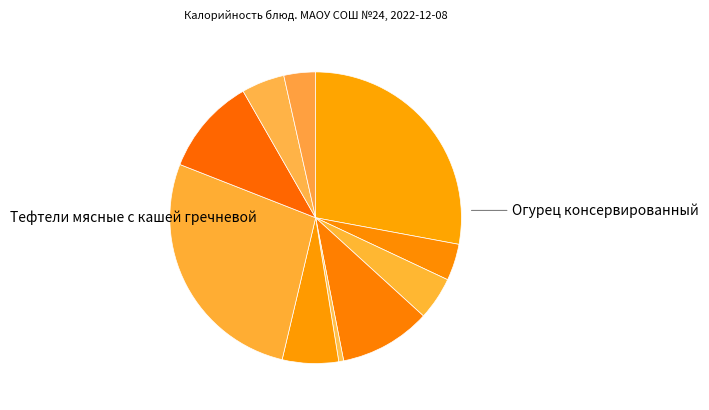

Count the number of slices in the pie.

10